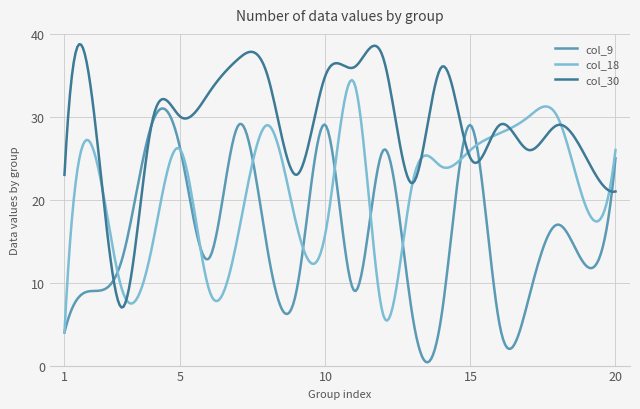

Which series ends up on top after the final intersection of col_30 and col_18?

col_18